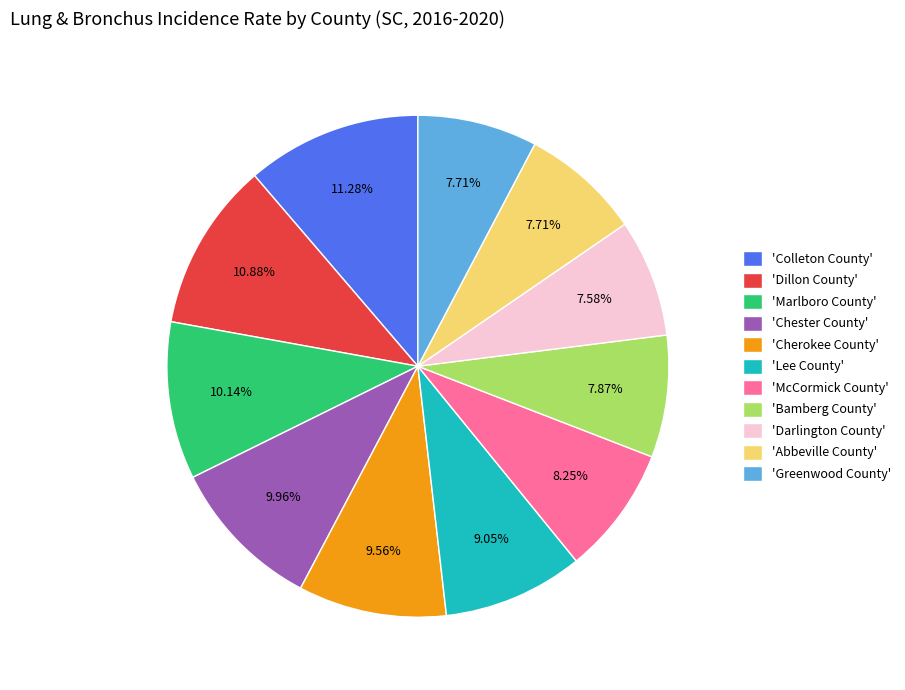

Which has a higher value, 'Darlington County' or 'Lee County'?

'Lee County'